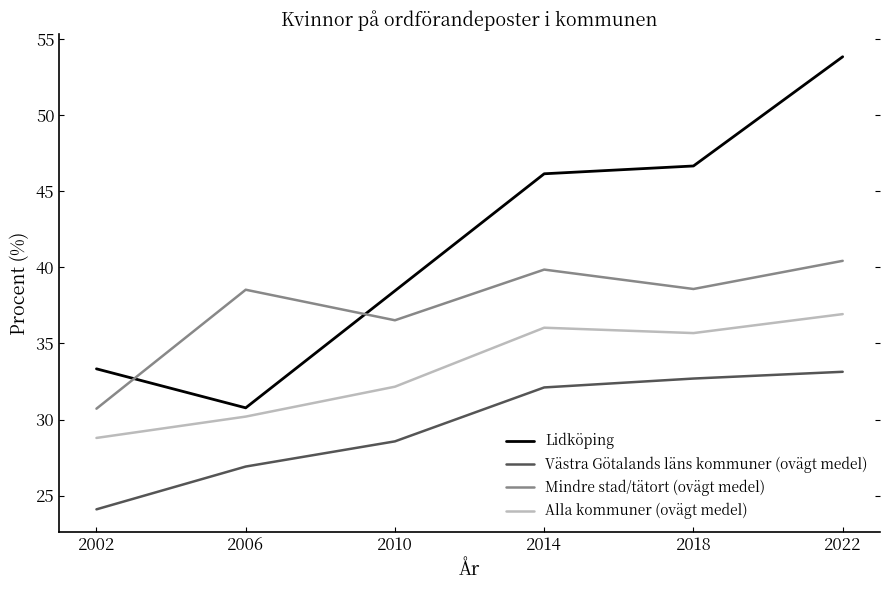

Where does the Västra Götalands läns kommuner (ovägt medel) series first go above 32?

2014